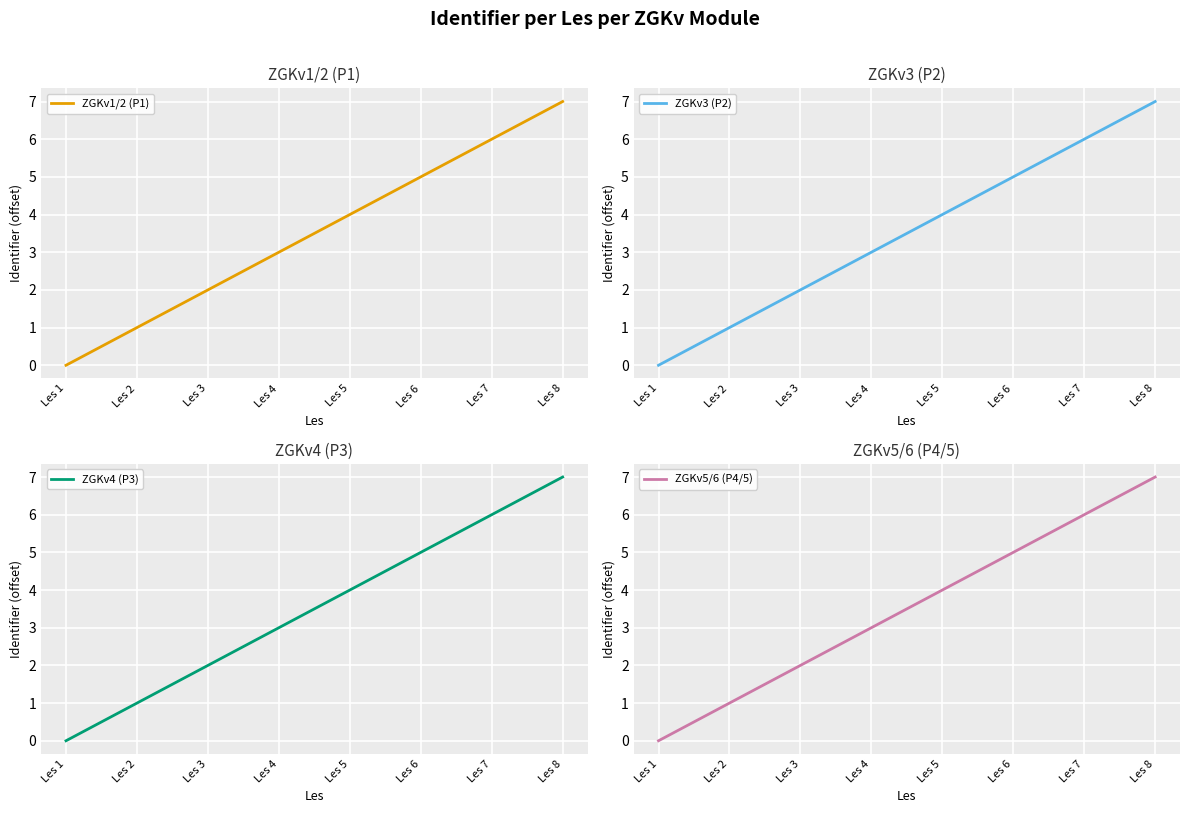

Which series has the largest range (max minus min)?

ZGKv1/2 (P1)